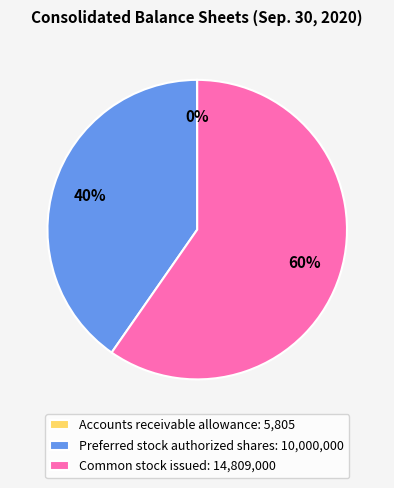

Which slice is the largest?

Common stock issued